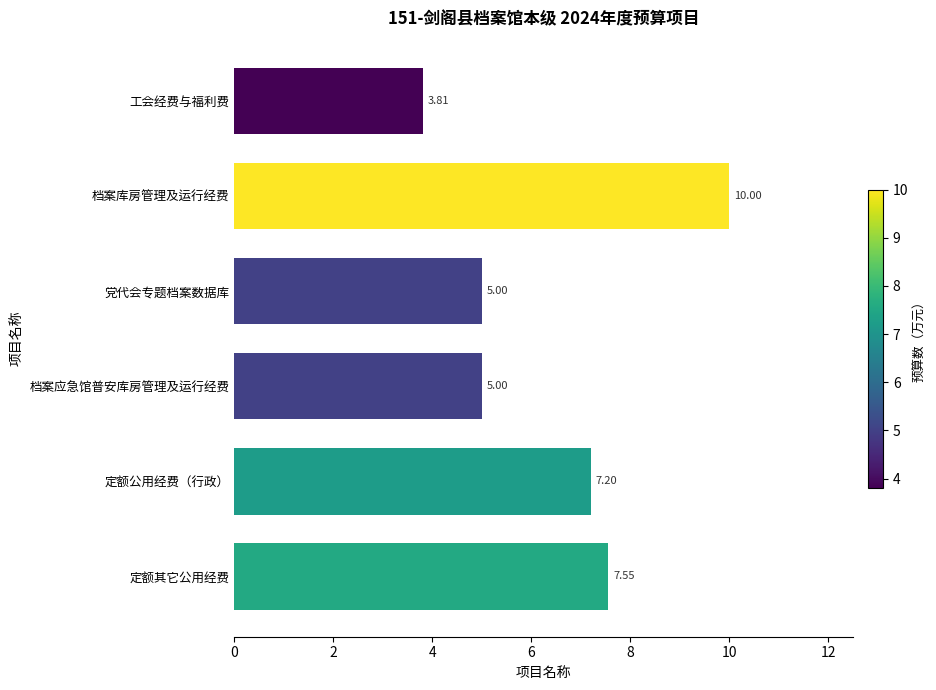

What is the label of the 4th bar from the top?

档案应急馆普安库房管理及运行经费